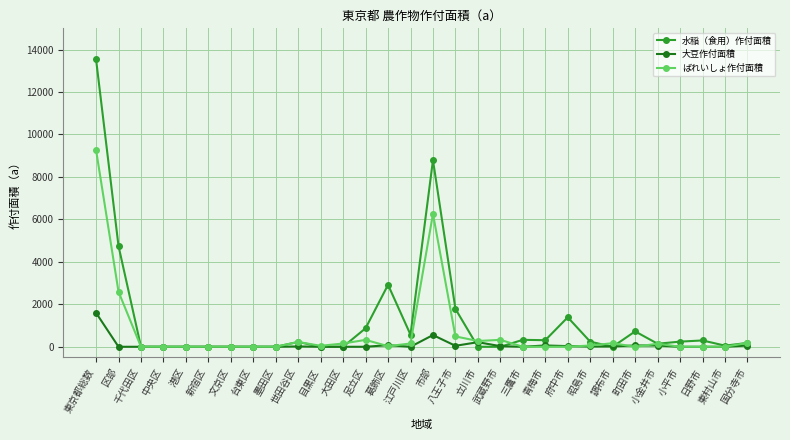

How many data points in 水稲（食用）作付面積 are less than 226?

15